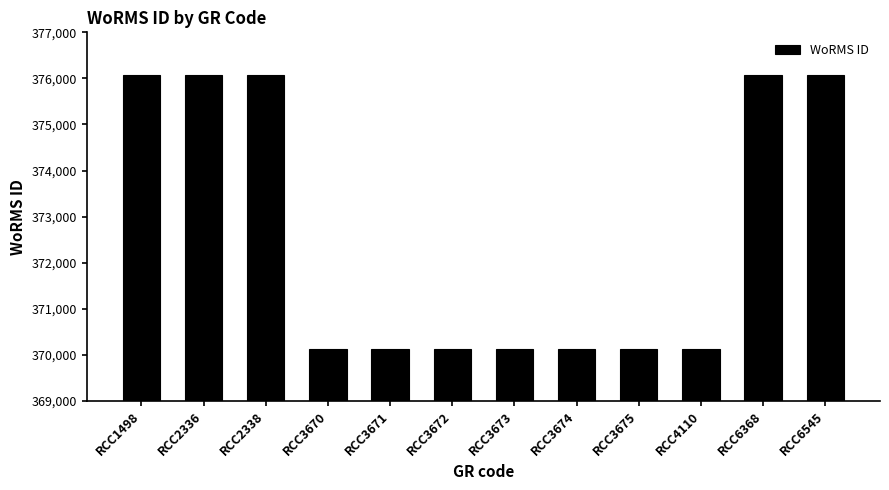

Reading right to left, transcribe all the data shown in this chart.

376073	376073	370136	370136	370136	370136	370136	370136	370136	376073	376073	376073